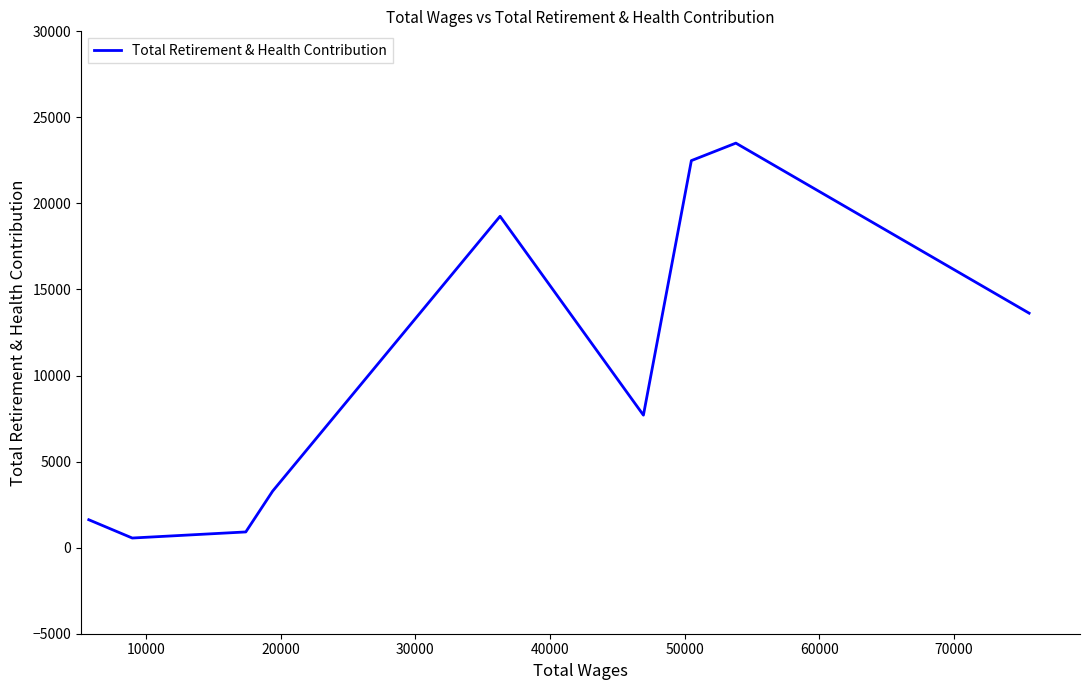

What is the maximum value shown in the chart?

23505